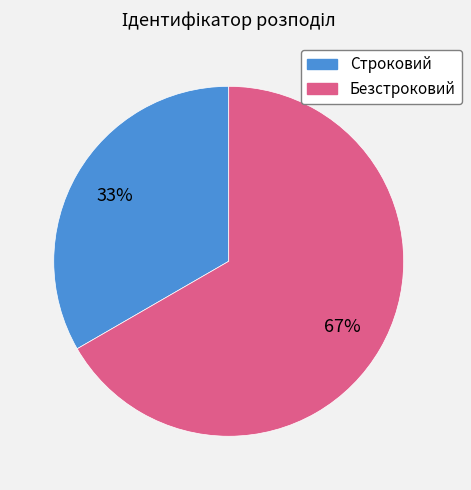

Which category has the biggest portion of the pie?

Безстроковий